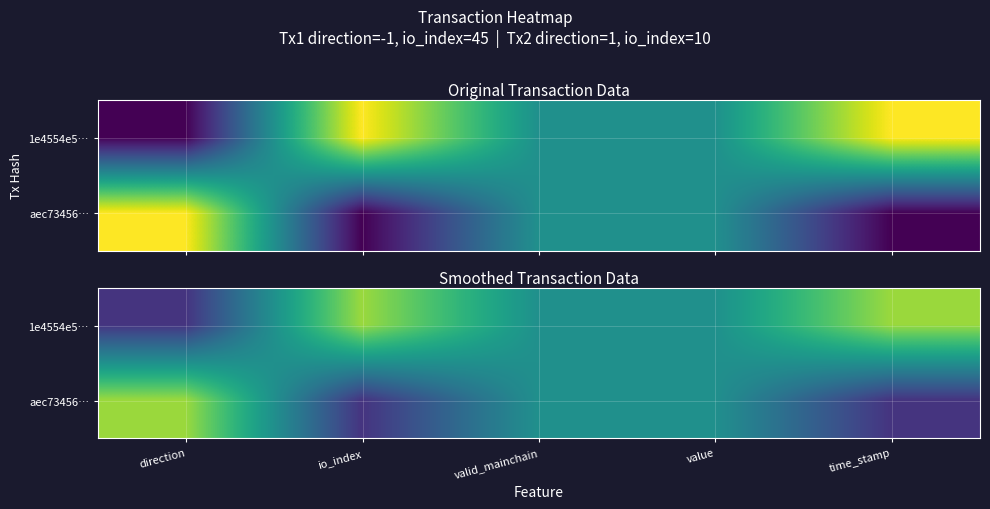

At time_stamp, list the series in order from smallest to largest.

aec73456…, 1e4554e5…